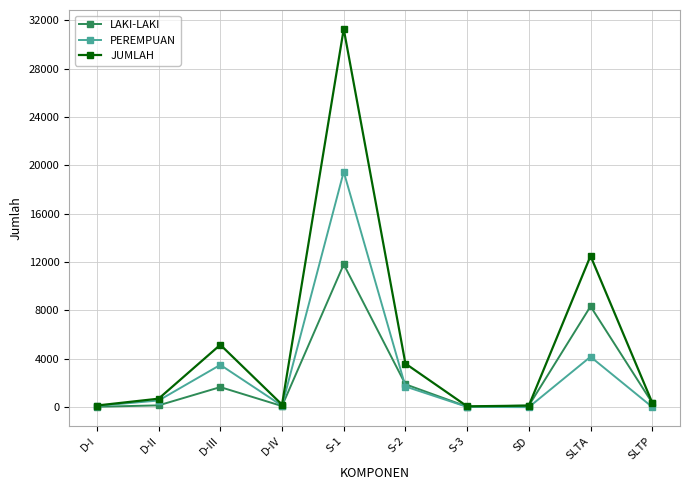

Which series has the largest range (max minus min)?

JUMLAH